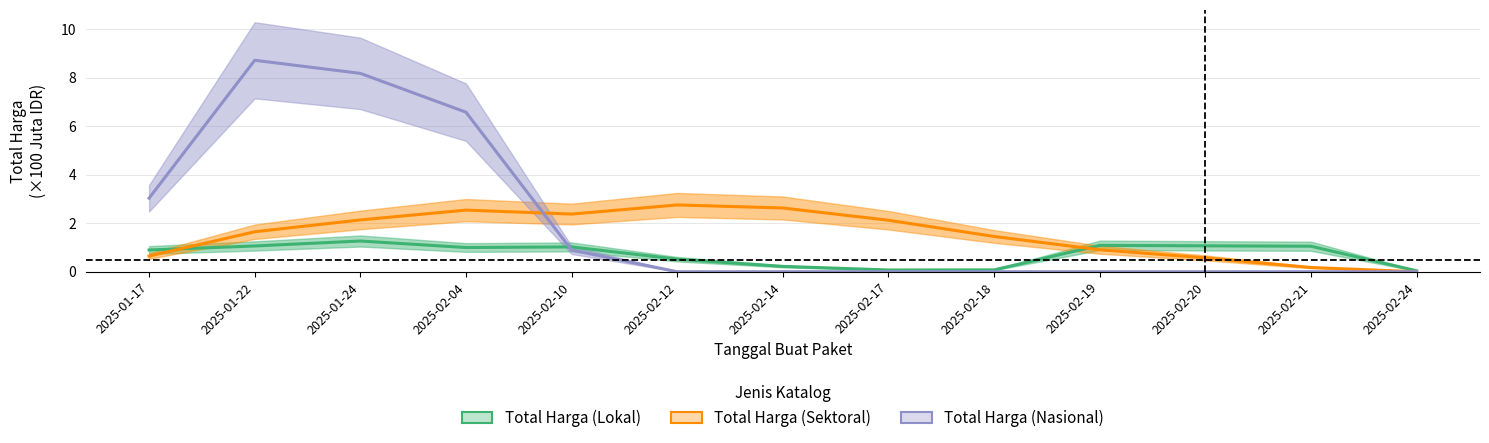

How many lines are shown in the chart?

3